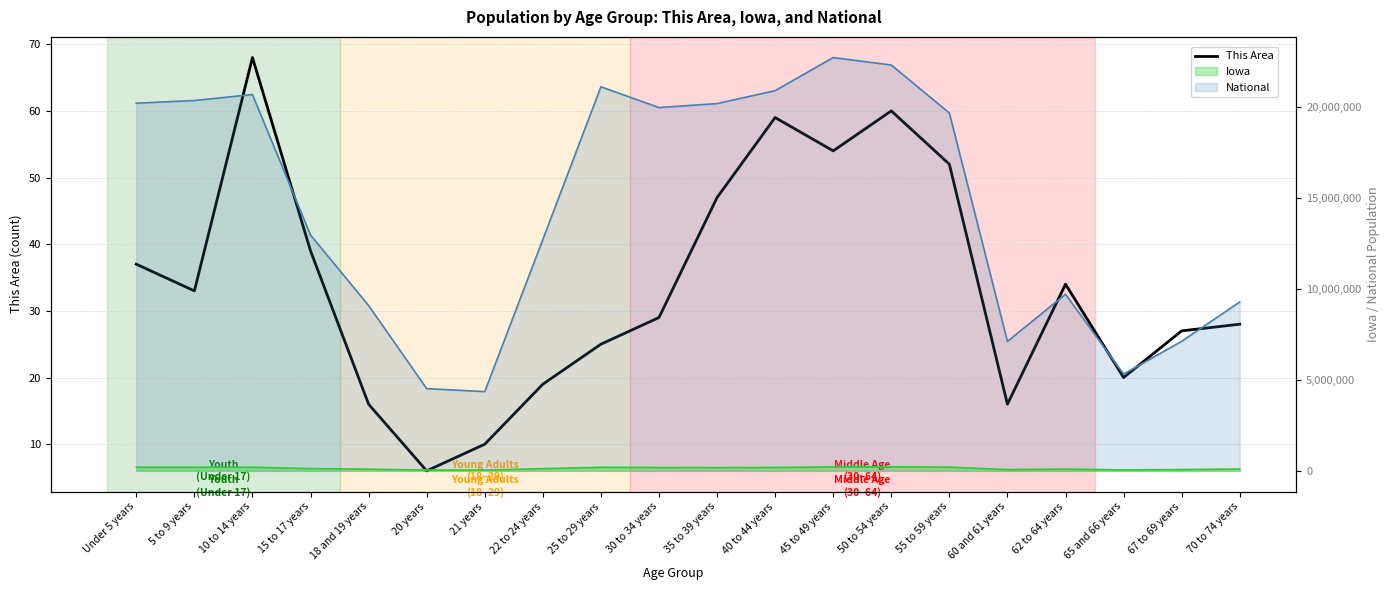

What is the difference between the maximum and second lowest values?

58